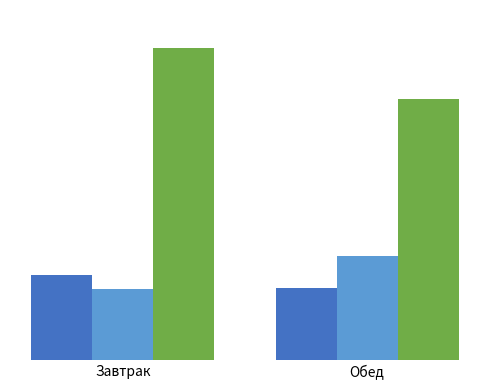

Are the bars horizontal?

No